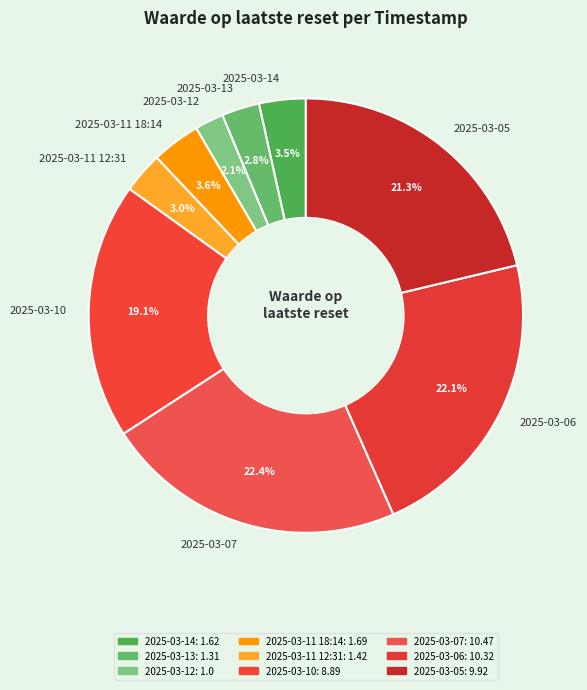

To the nearest percent, what percentage of the pie is 2025-03-12?

2%